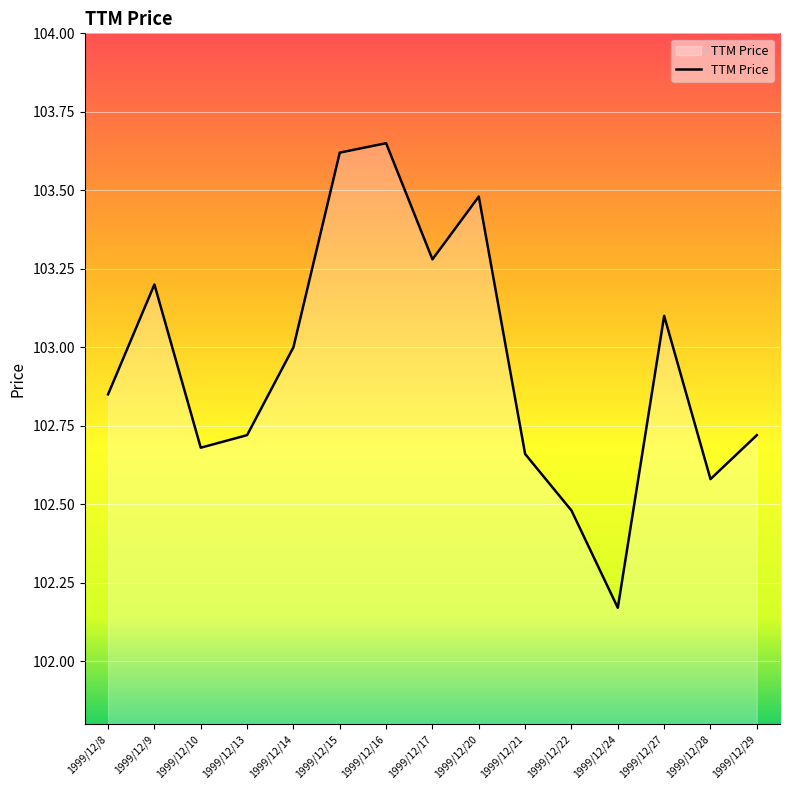

True or false: the data shows 47.6 at 1999/12/28.

False